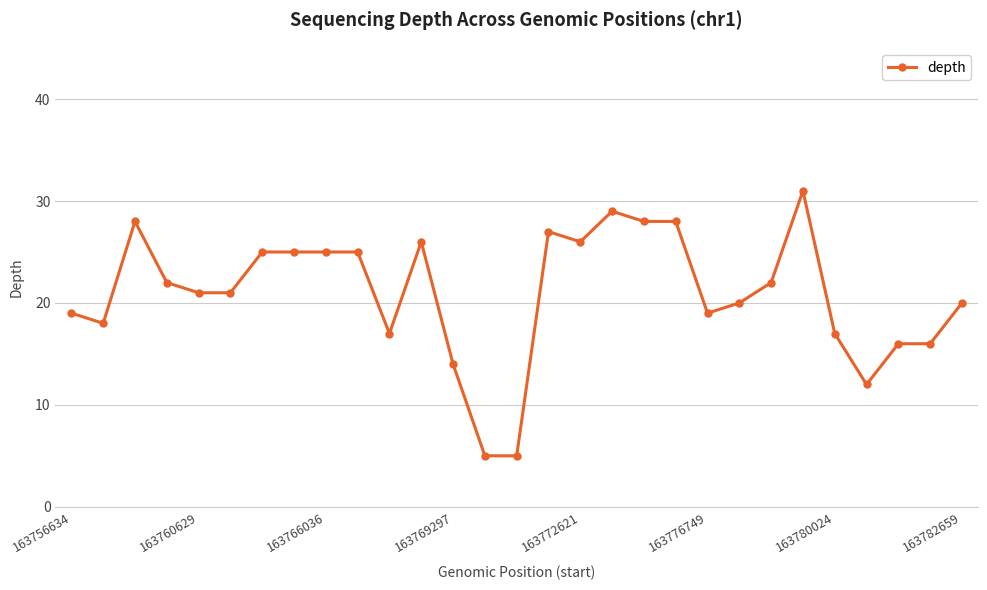

What is the value of the 4th point from the left?

22